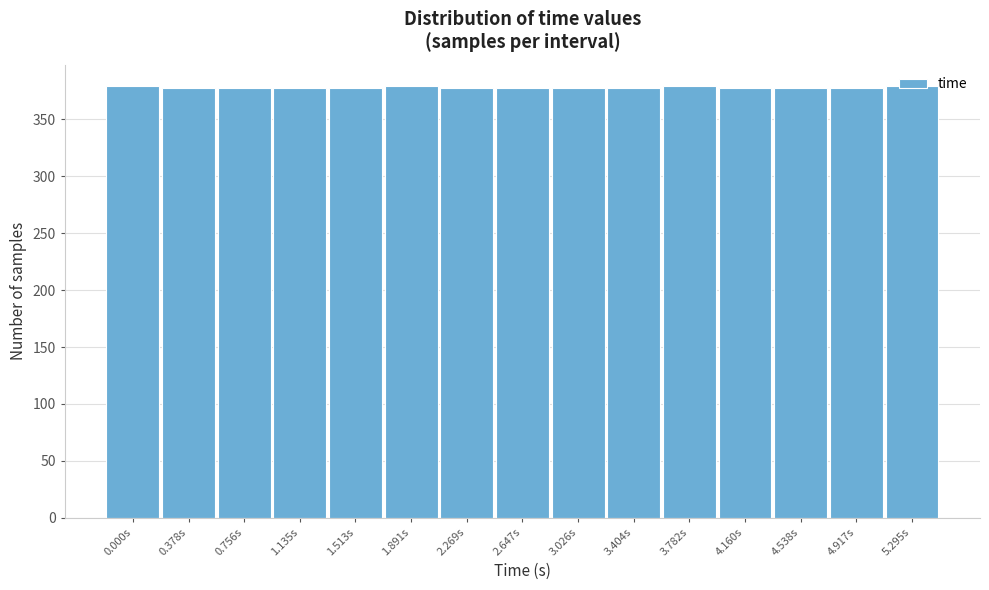

What is the ratio of the value at 4.917s to the value at 3.404s?

1.0